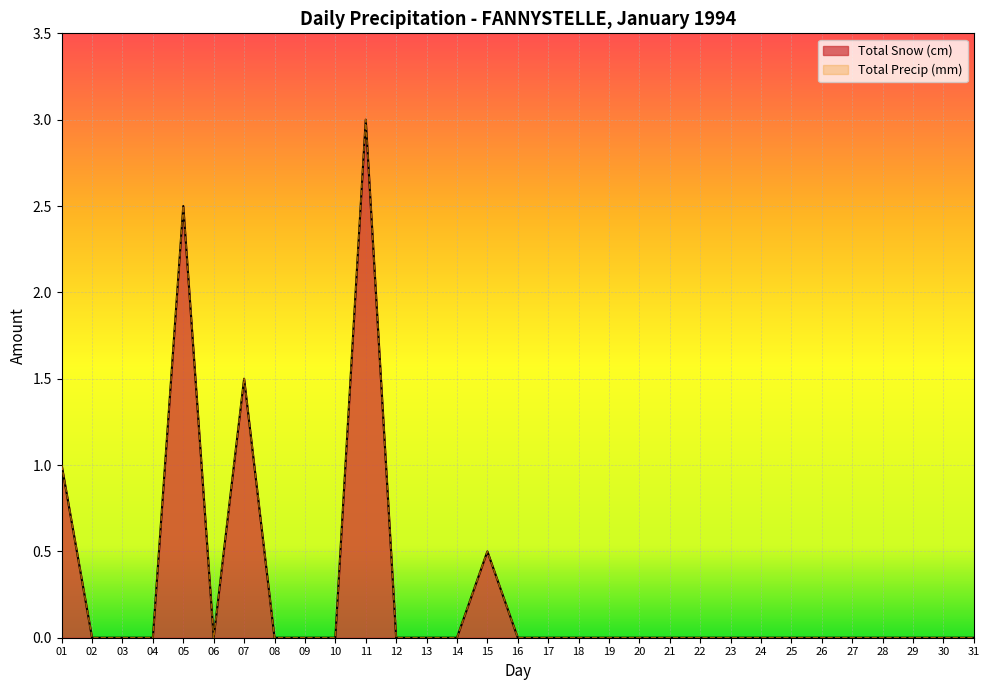

Count the number of categories in the chart.

31